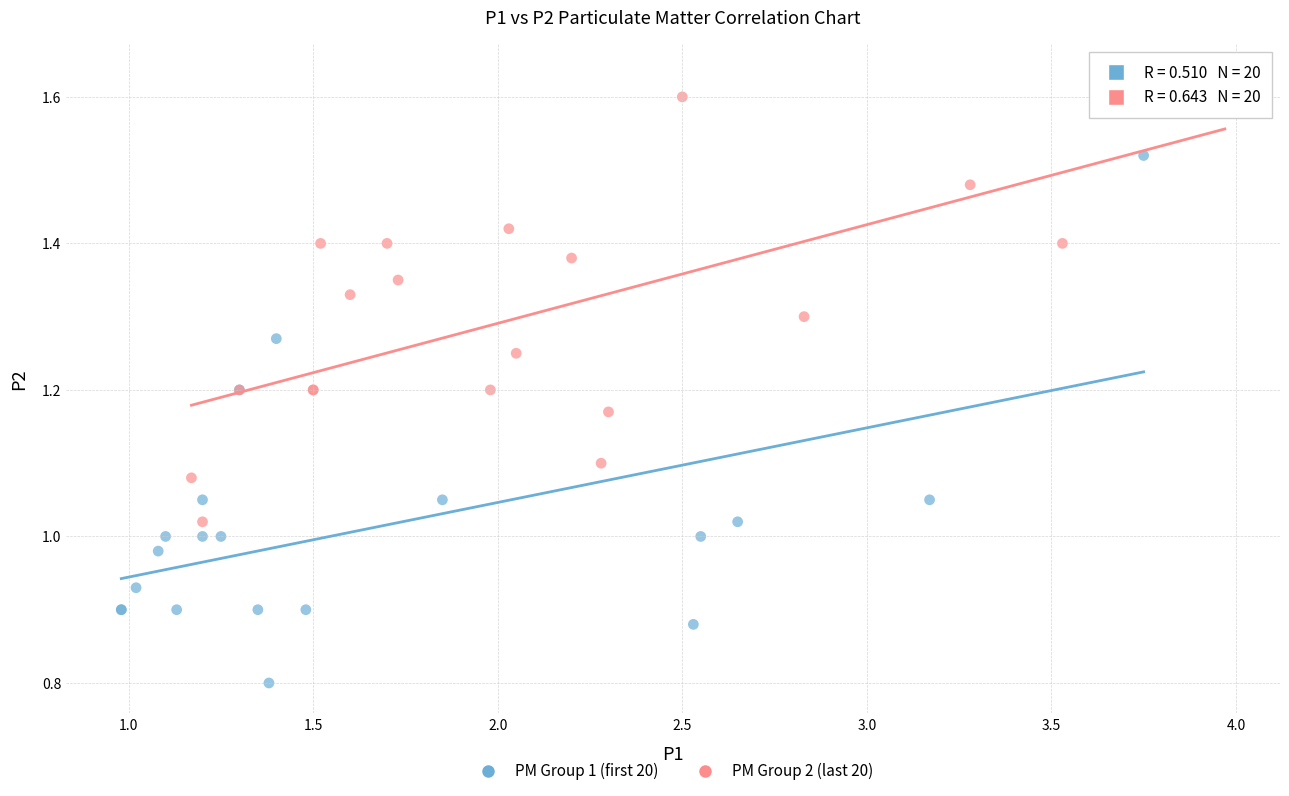

Which series has the largest Y range (max minus min)?

PM Group 1 (first 20)